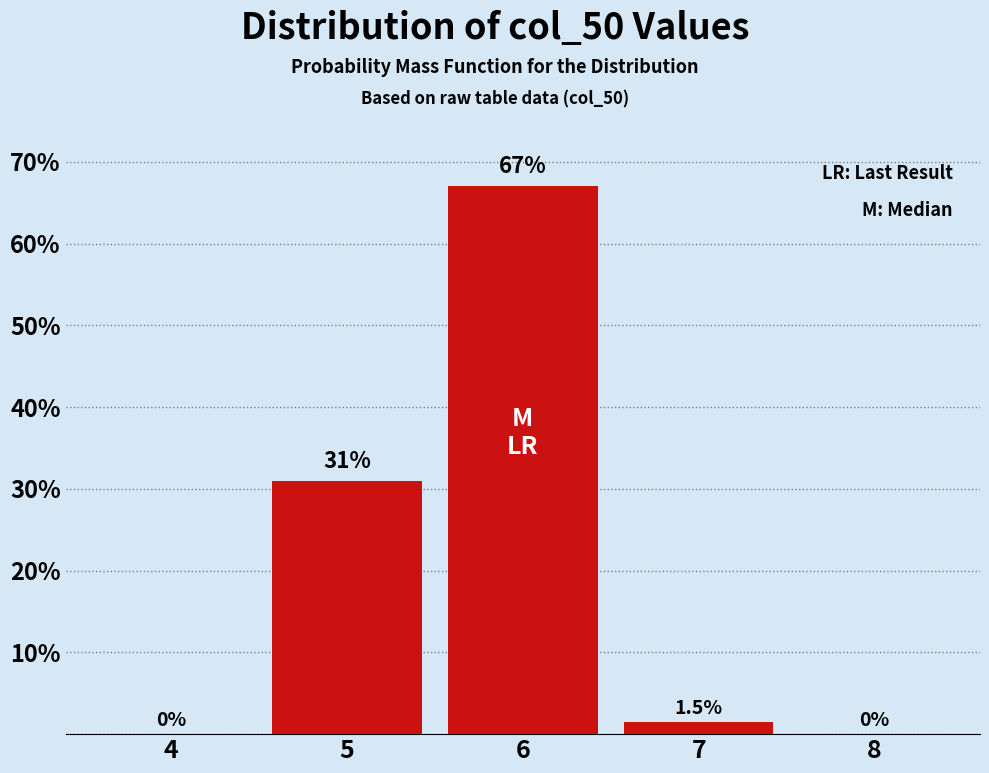

Reading left to right, list all the values displayed in this chart.

4=0.0	5=31.0	6=67.0	7=1.5	8=0.0